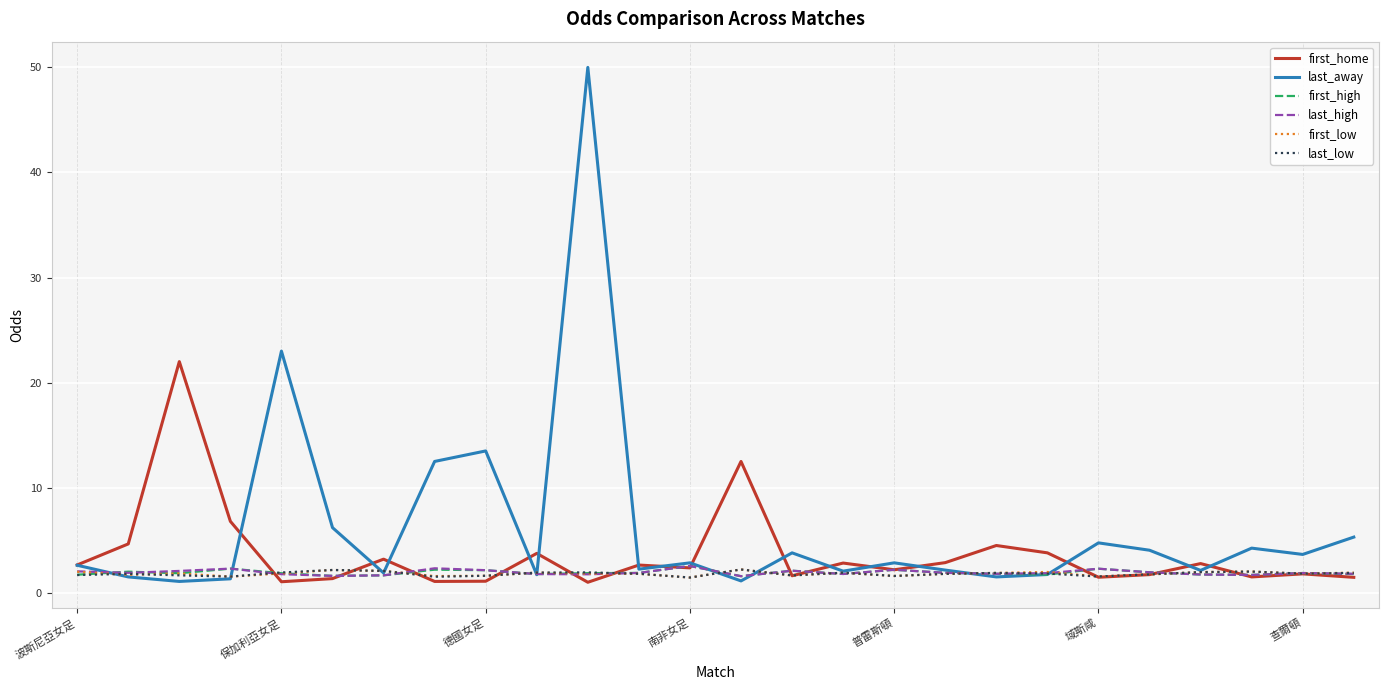

Which series has the largest total across all categories?

last_away